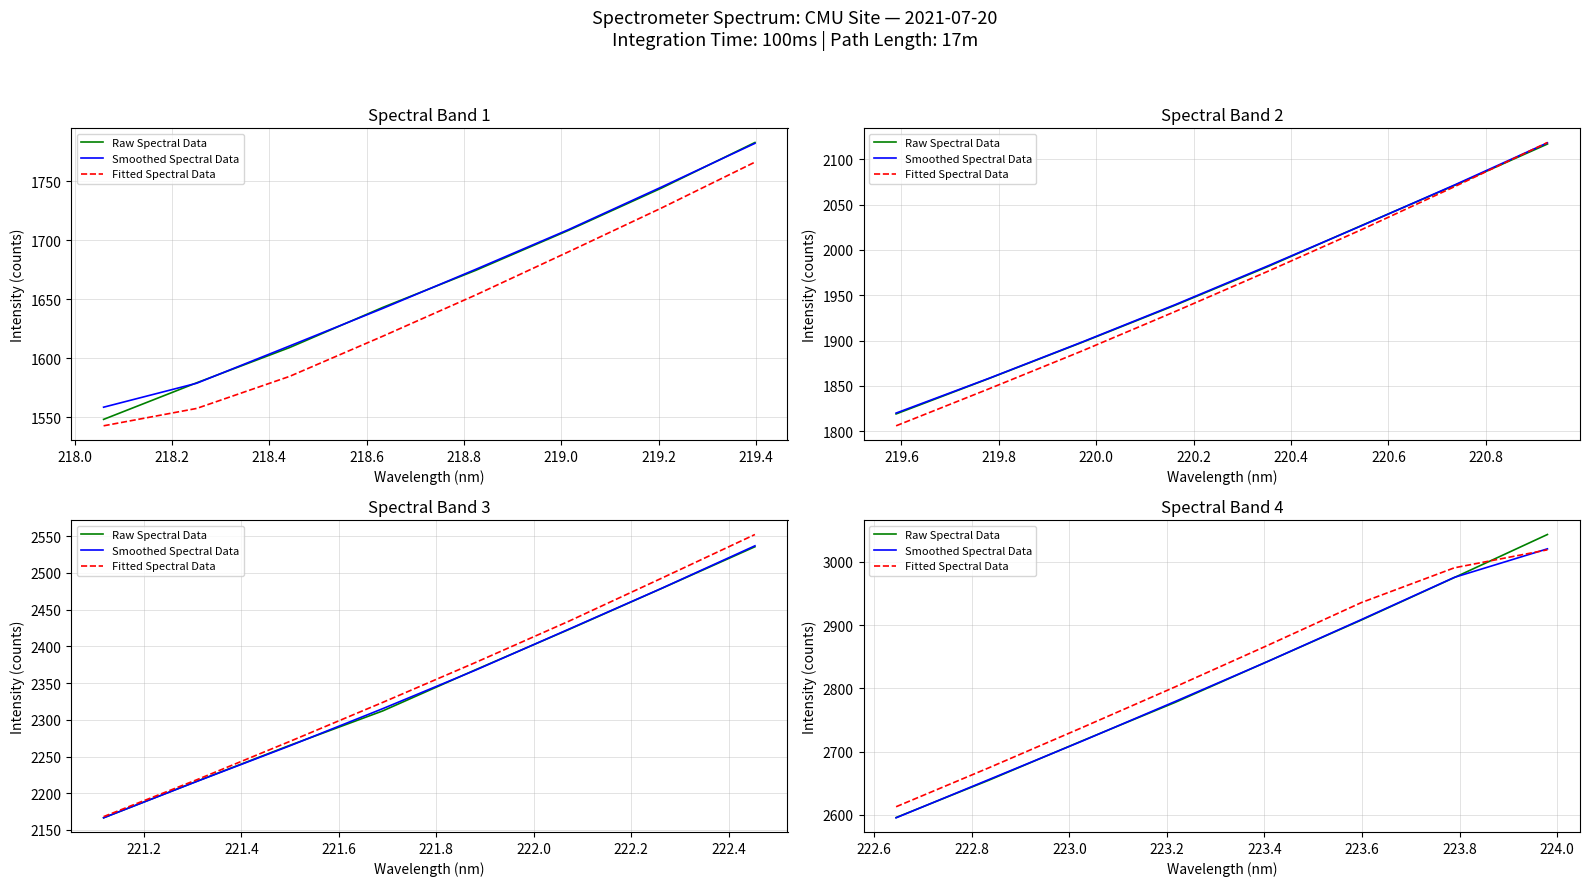

What is the label of the 6th point from the left?

218.8